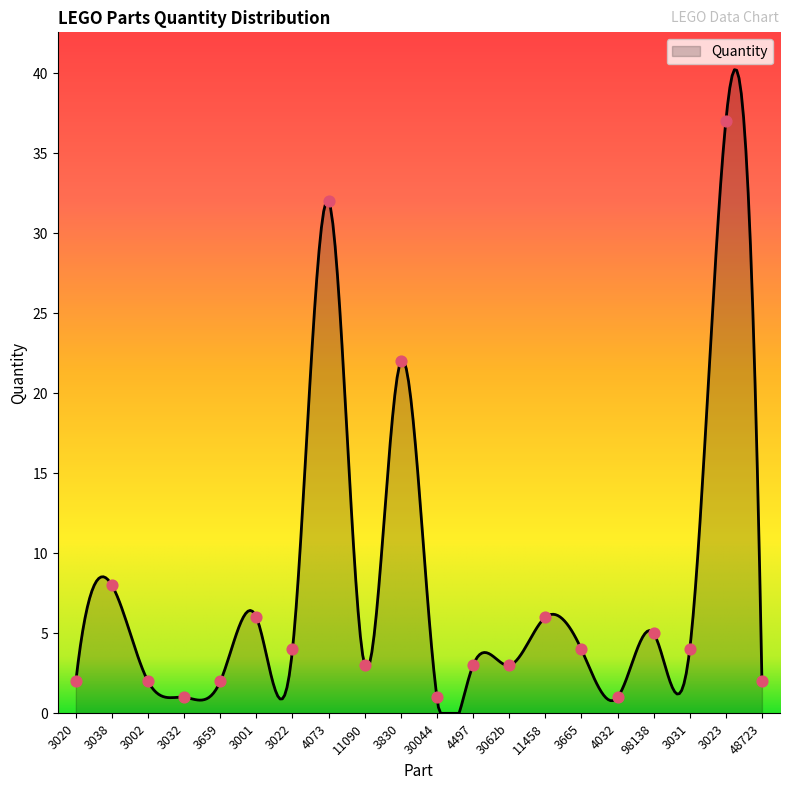

What is the change in value from 3830 to 4497?

-19